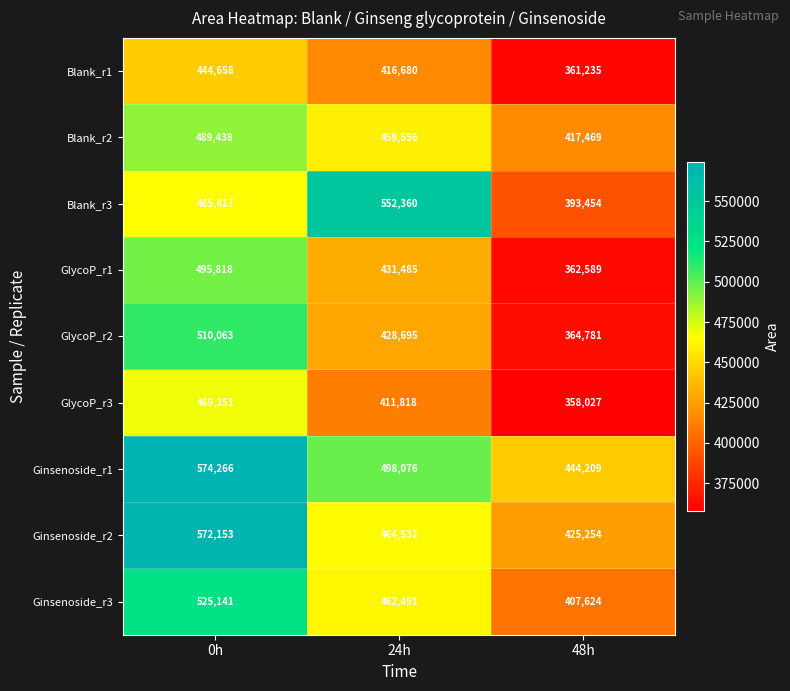

How many GlycoP_r3 values are between 358027 and 469351?

3